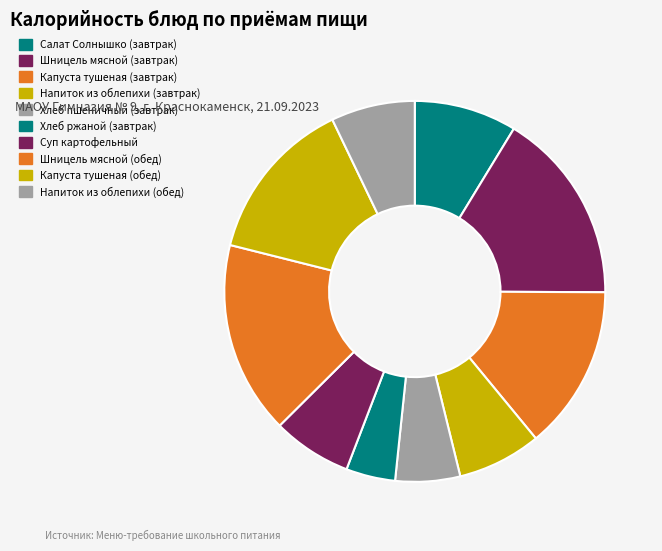

The Шницель мясной (обед) slice represents 16% of the pie. True or false?

True